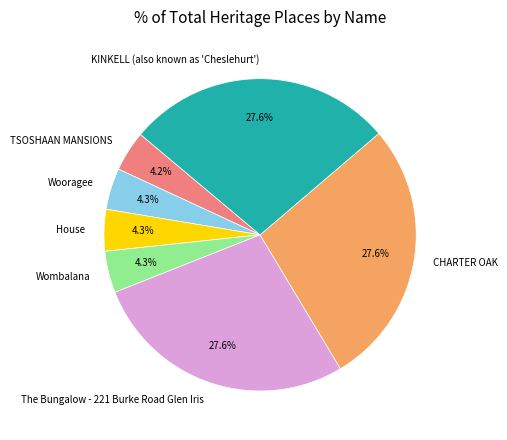

What is the total percentage of KINKELL (also known as 'Cheslehurt') and TSOSHAAN MANSIONS?

31.8%